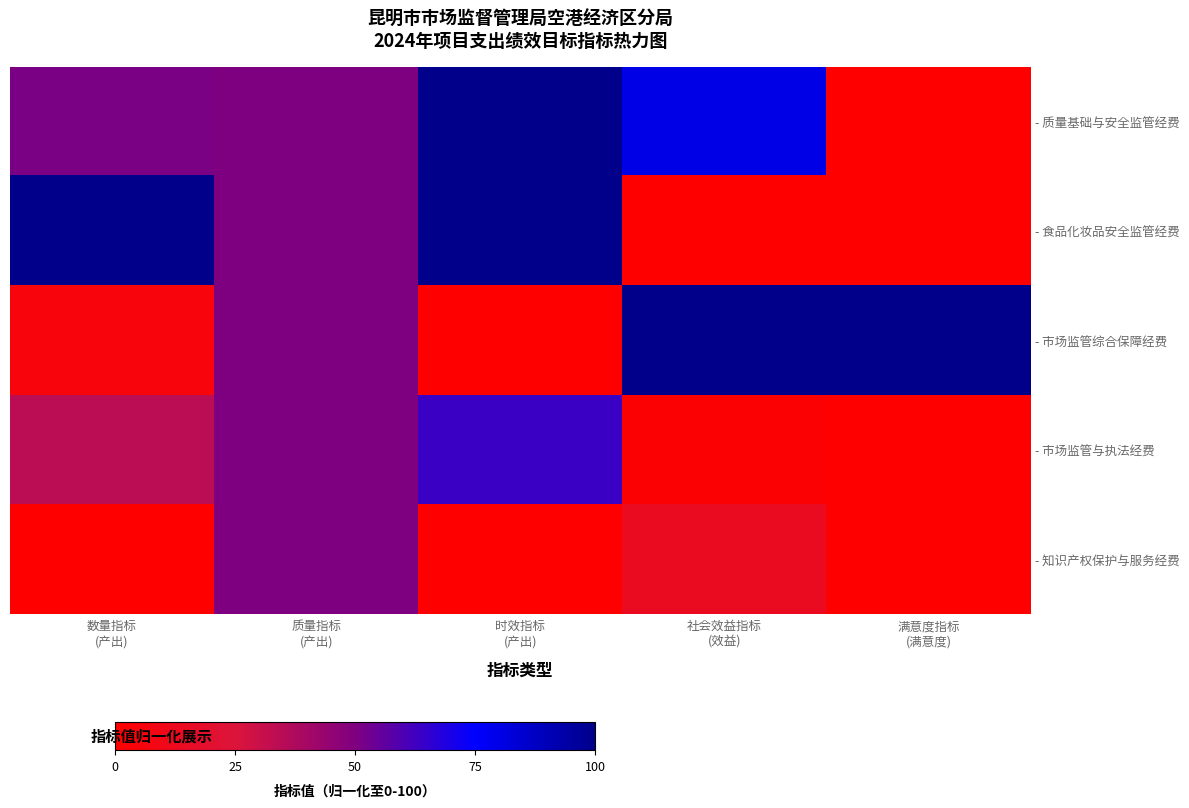

Count the number of categories in the chart.

5